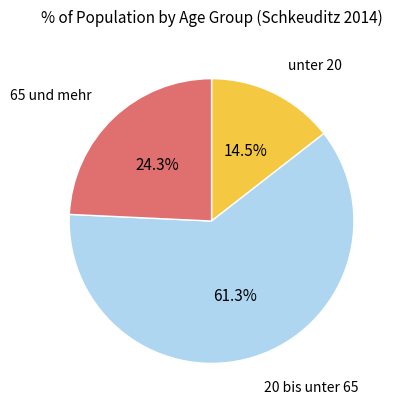

To the nearest percent, what is the average slice percentage?

33%